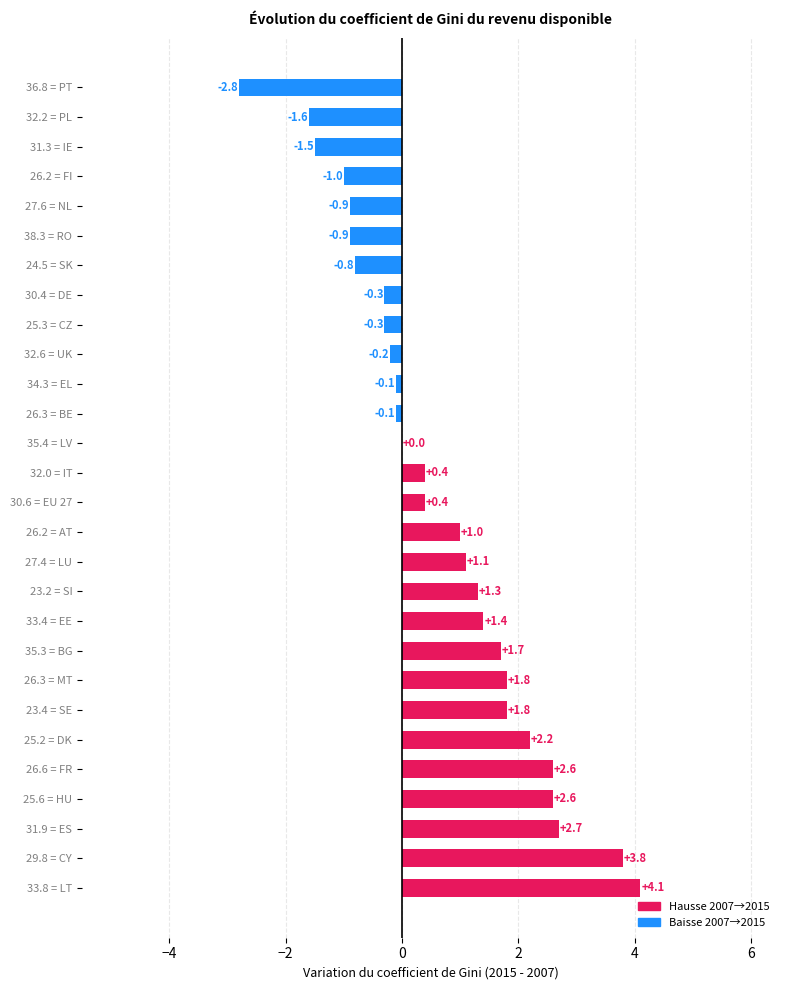

True or false: the data shows -0.1 at 26.3 = BE.

True